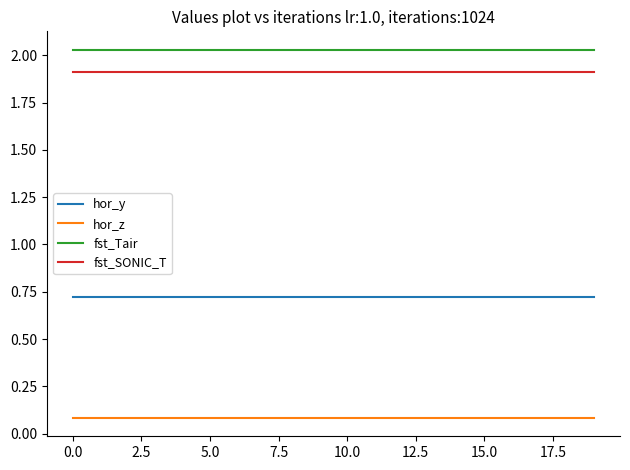

Rank the series by their maximum value, from highest to lowest.

fst_Tair, fst_SONIC_T, hor_y, hor_z